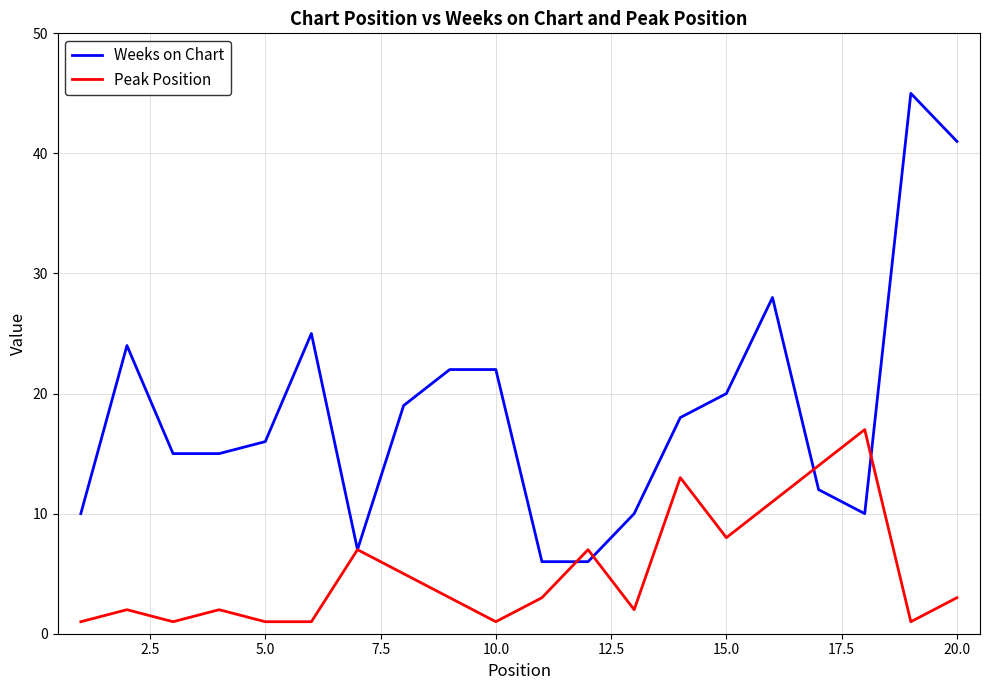

Which series has the widest spread of values?

Weeks on Chart